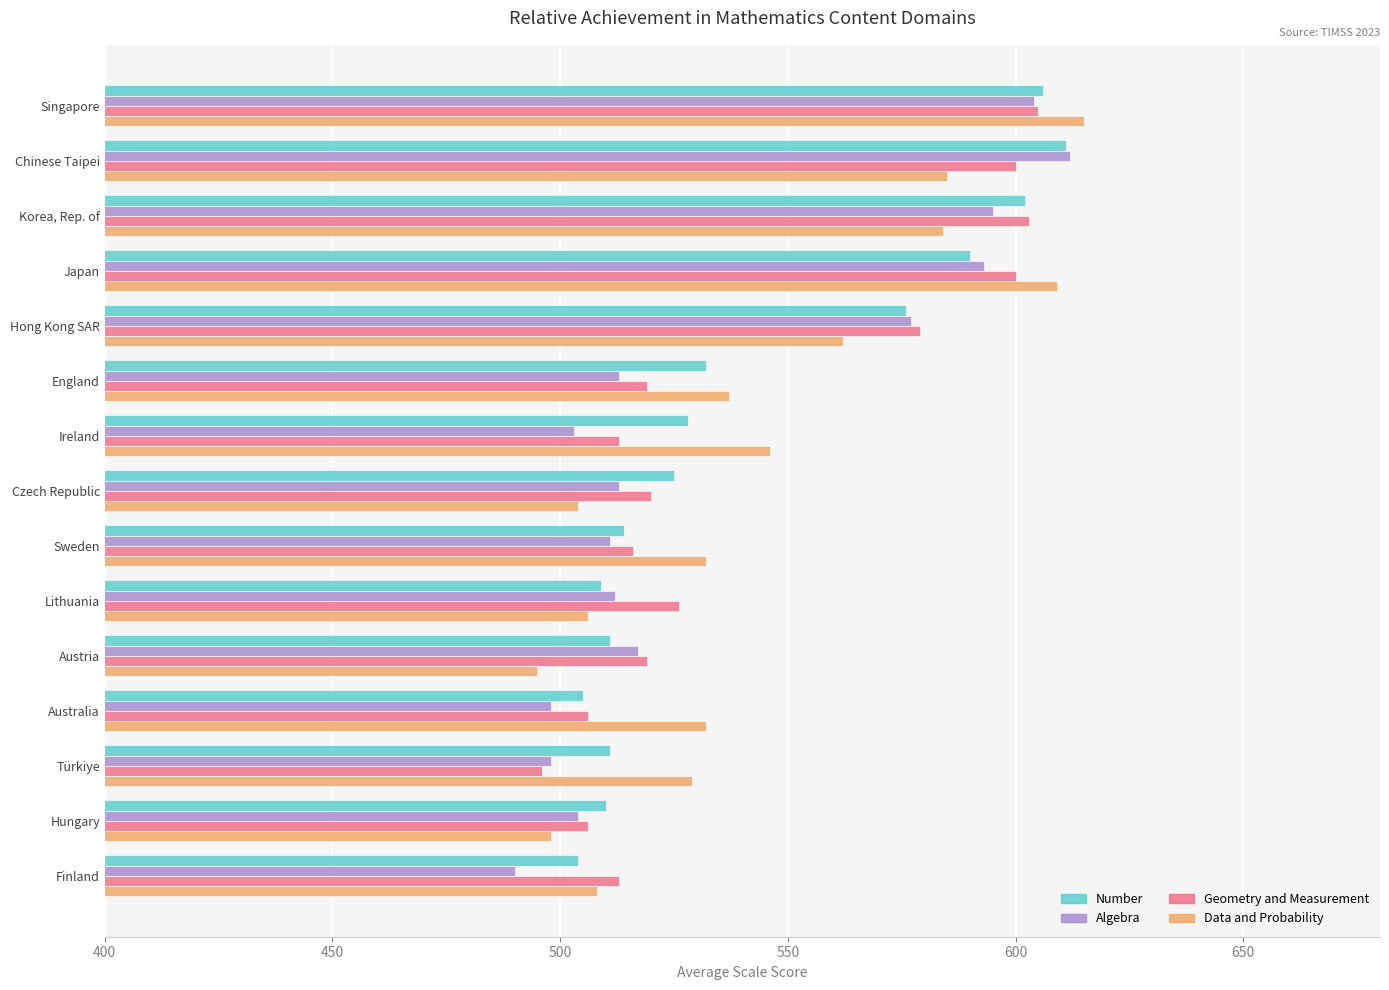

Is it true that Algebra equals 676 at Finland?

False